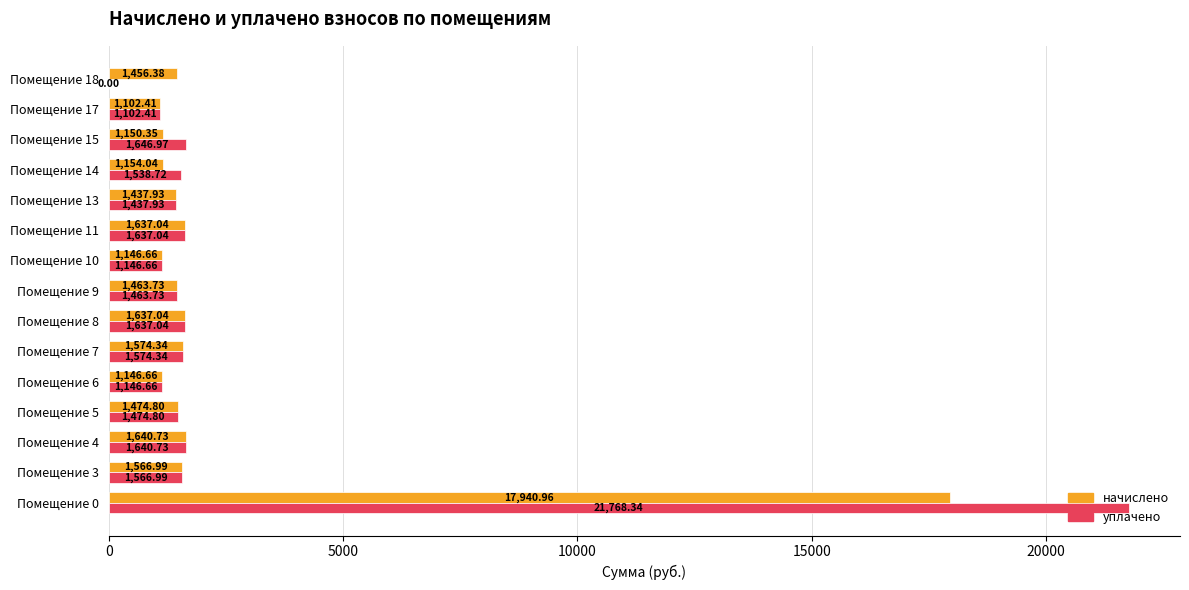

Count the number of categories in the chart.

15